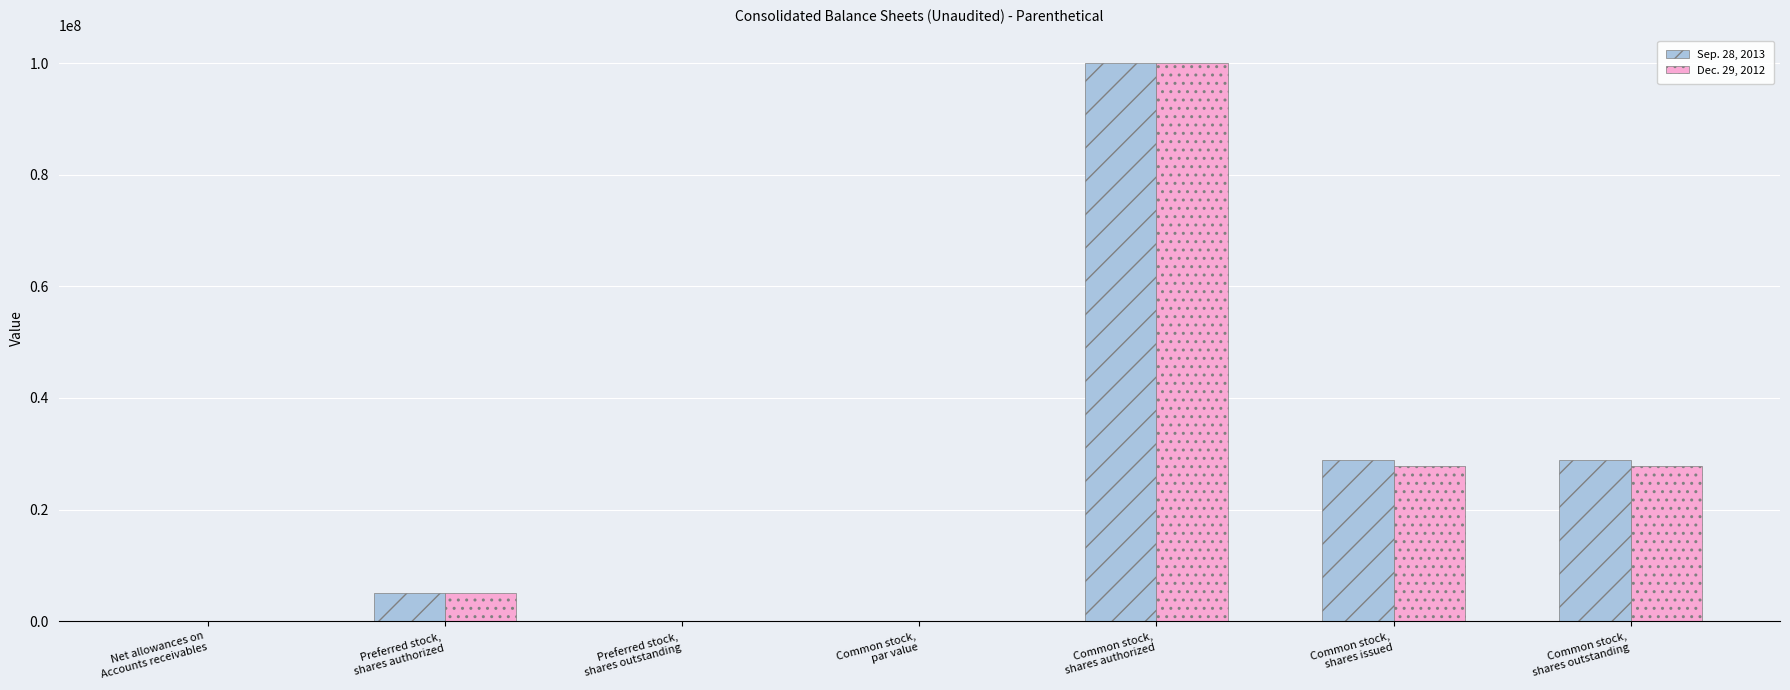

What is the highest value of the Sep. 28, 2013 series?

100000000.0